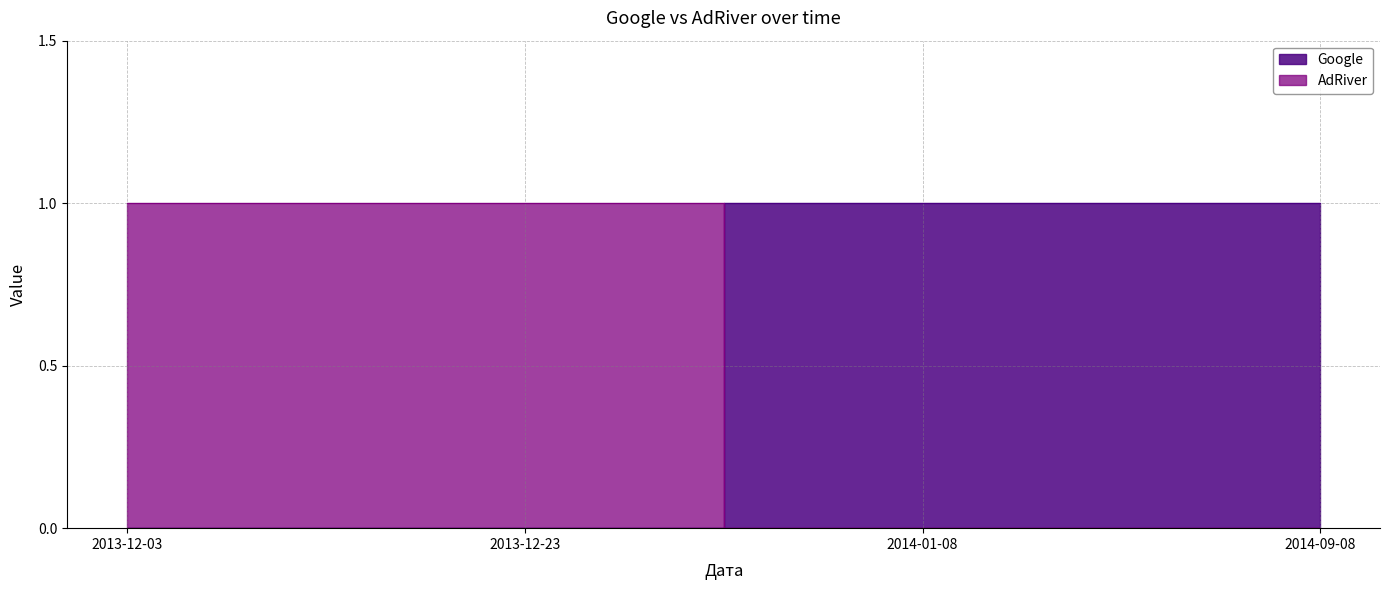

At 2014-01-08, list the series in order from smallest to largest.

AdRiver, Google